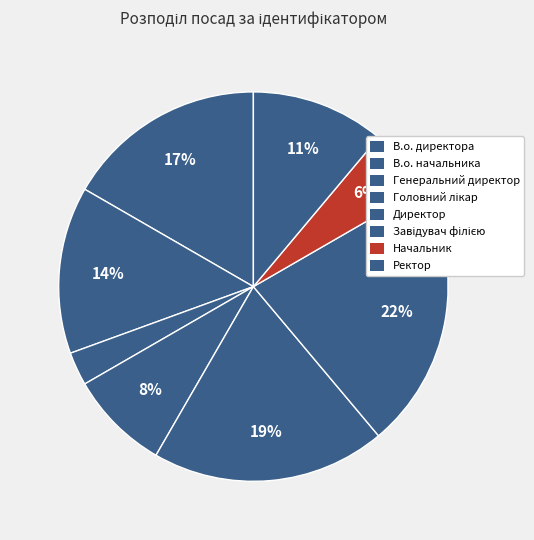

Does Генеральний директор represent more than half of the total?

No